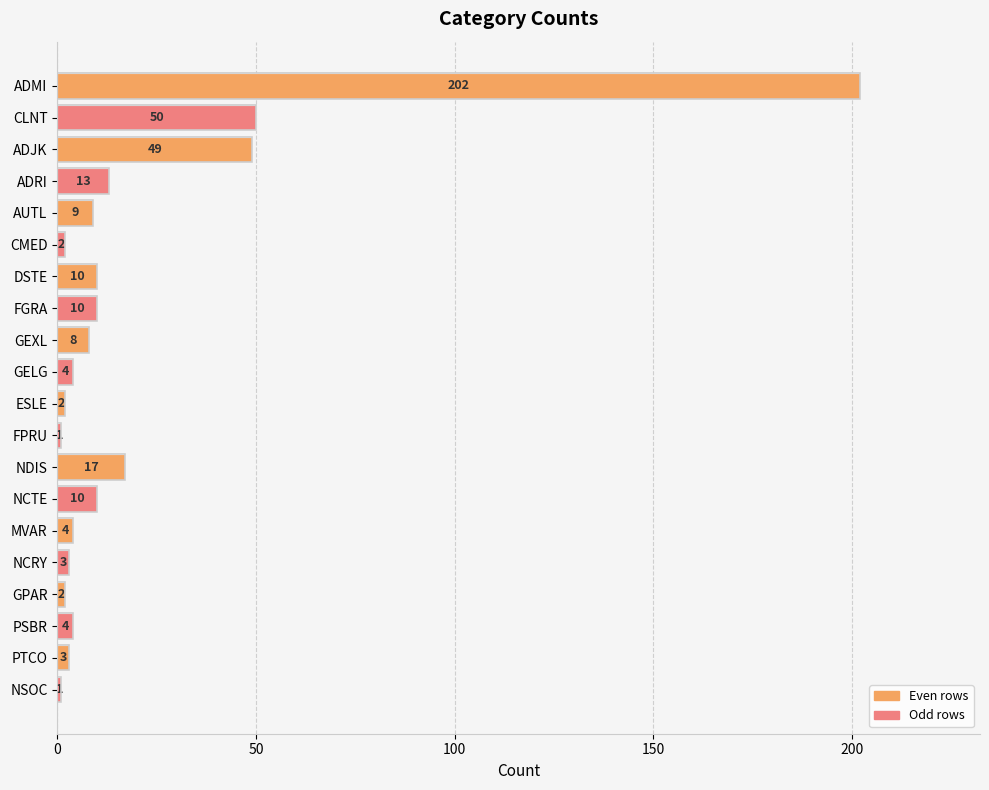

How many values are below 8?

10